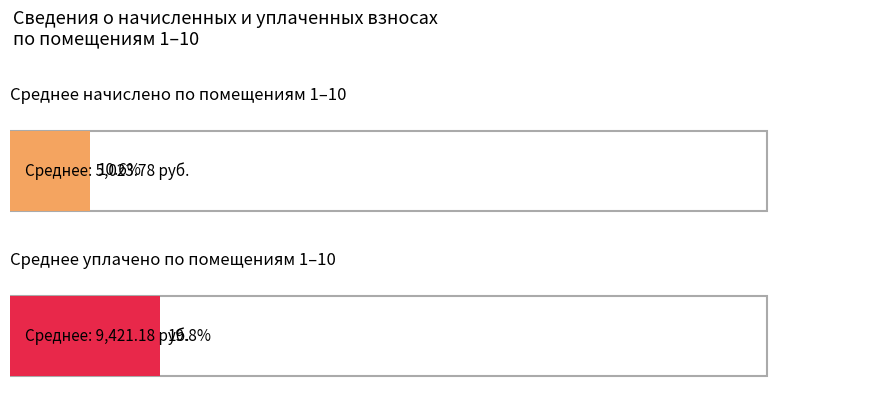

At how many categories does at least one series exceed 9340?

1